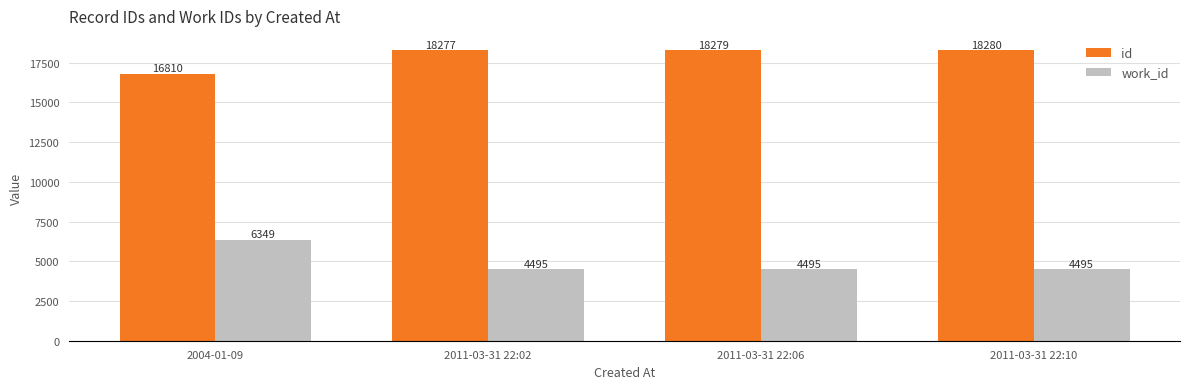

Are the bars horizontal?

No